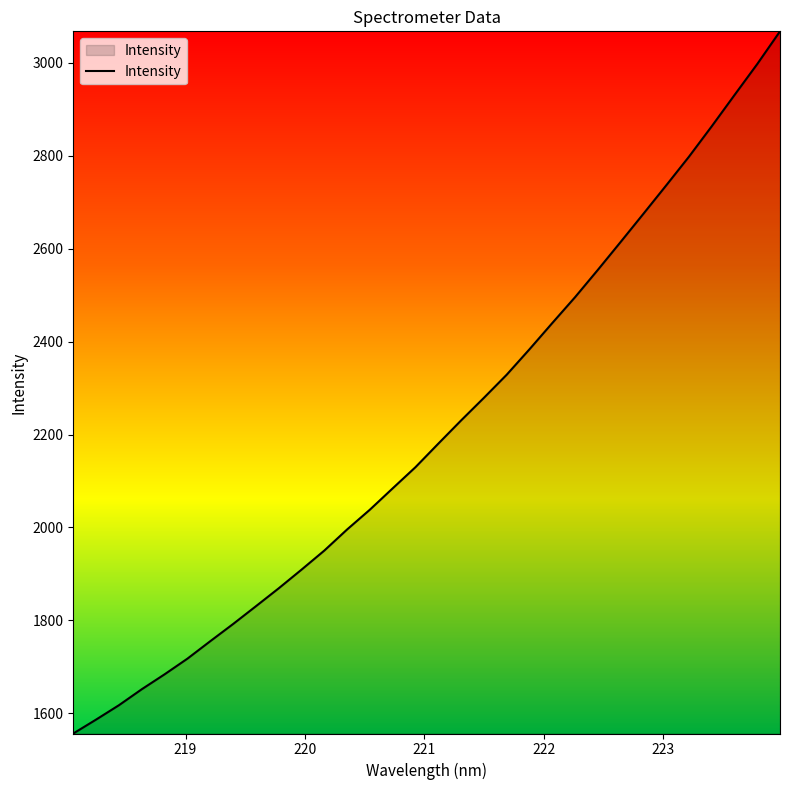

What is the minimum value shown in the chart?

1556.6